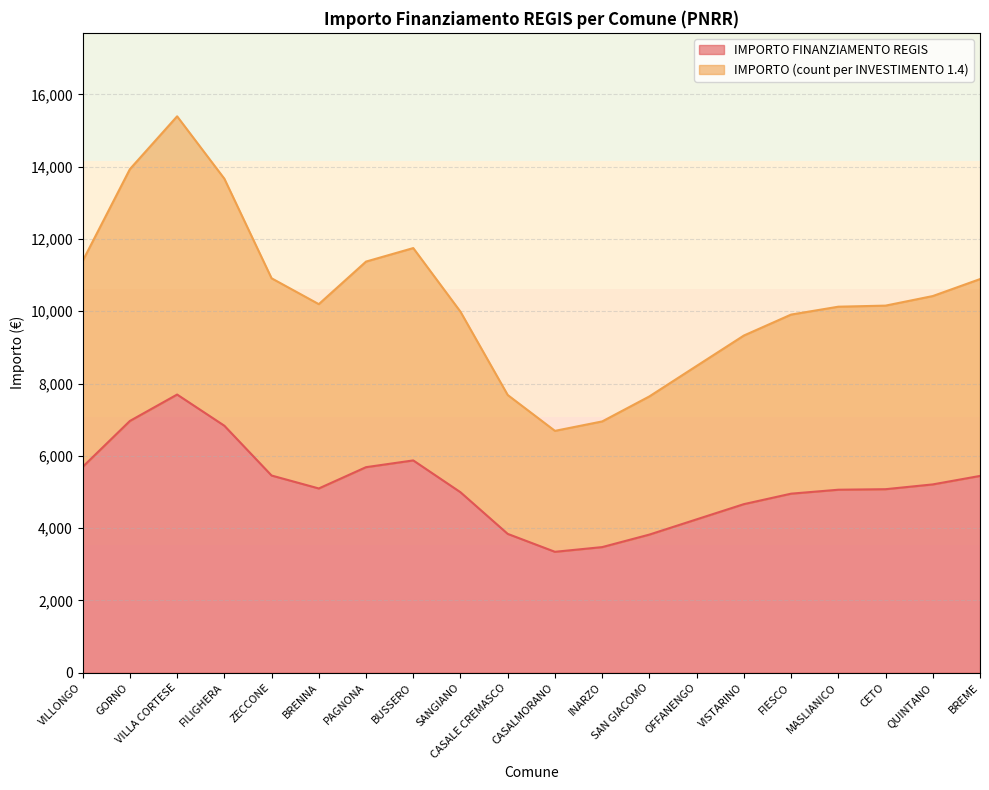

How many data points in IMPORTO FINANZIAMENTO REGIS are less than 5103?

10